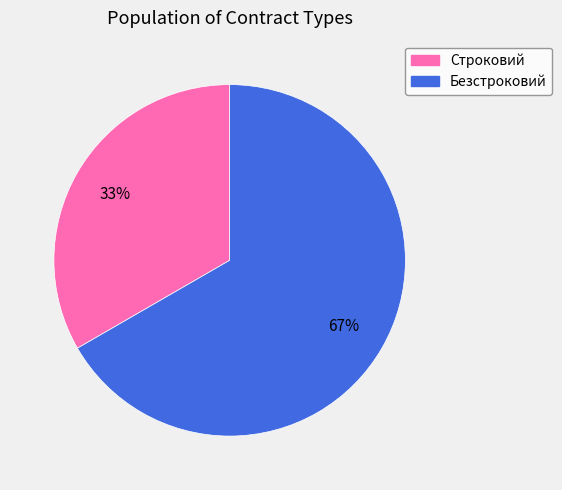

Is it true that Безстроковий is 79% of the pie?

False